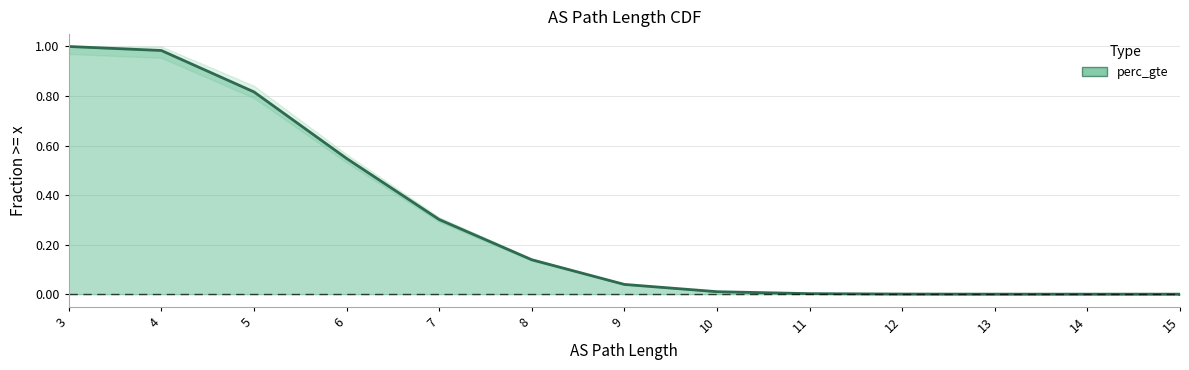

What is the average value?

0.3